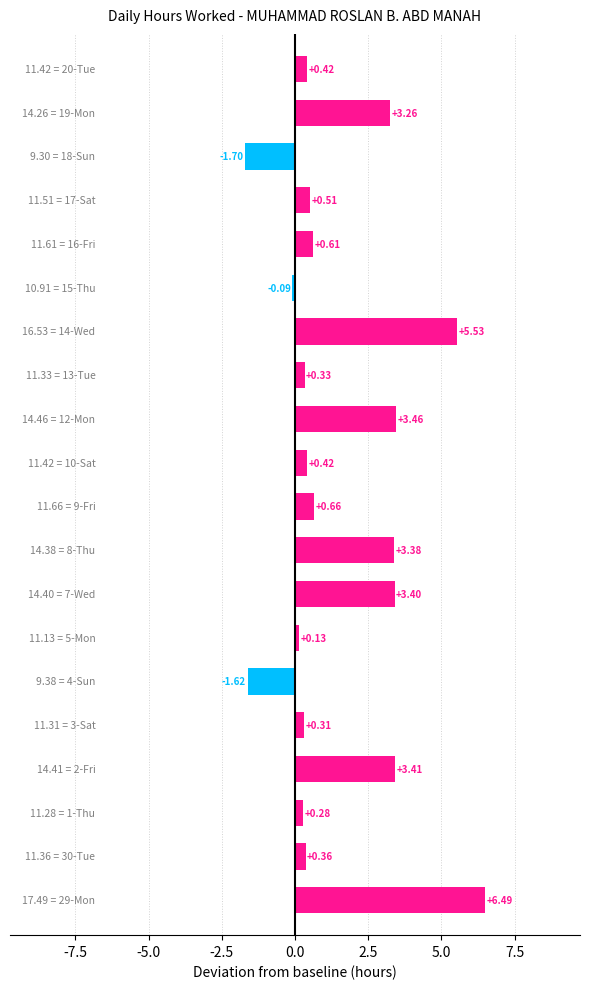

What is the difference between the maximum and minimum values?

8.2